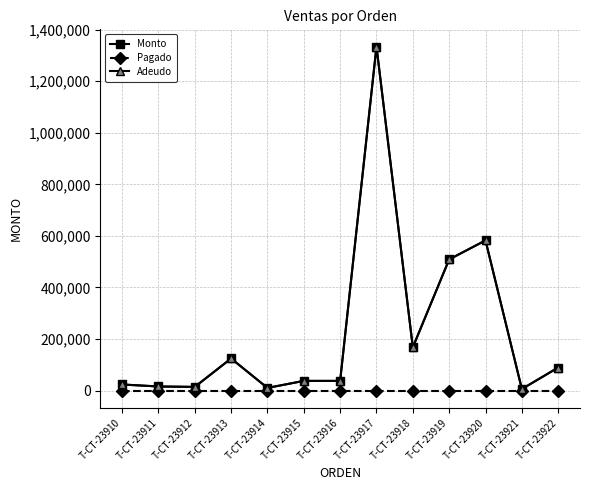

What is the minimum value for Monto?

6400.0